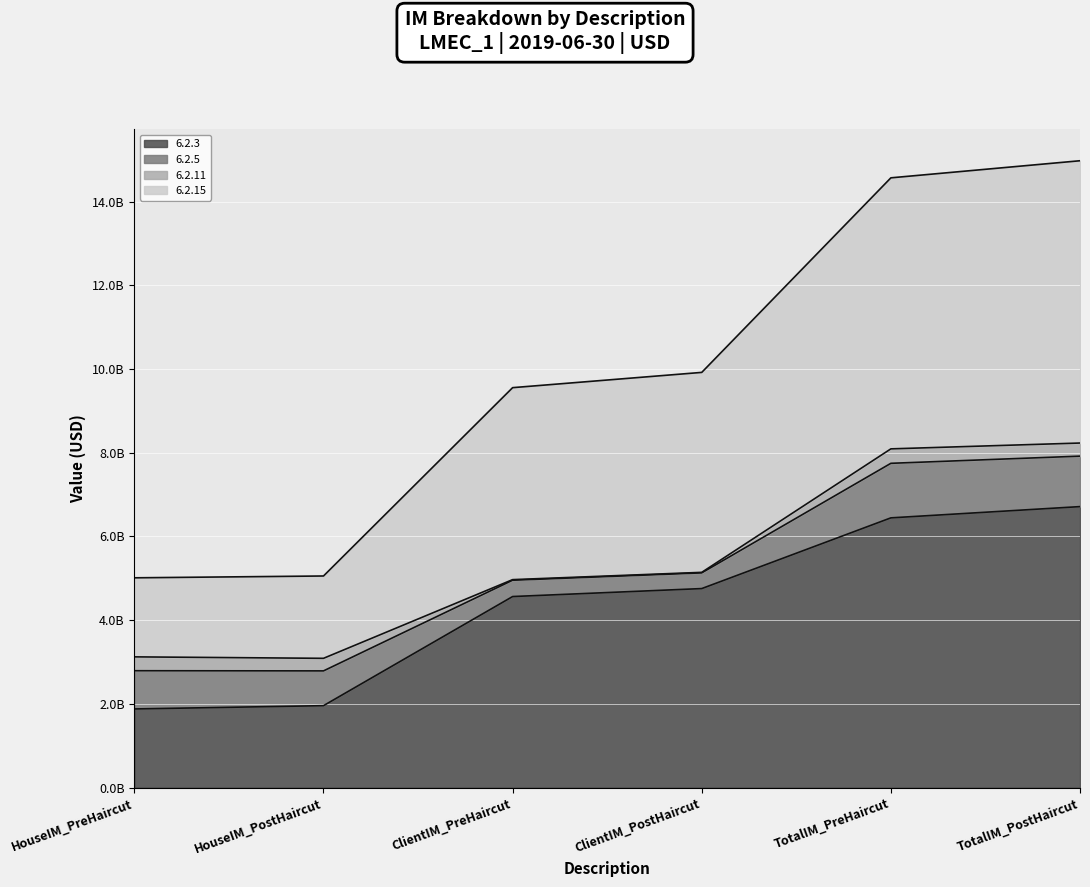

What value does the 6.2.3 series have at HouseIM_PostHaircut?

1957942800.6